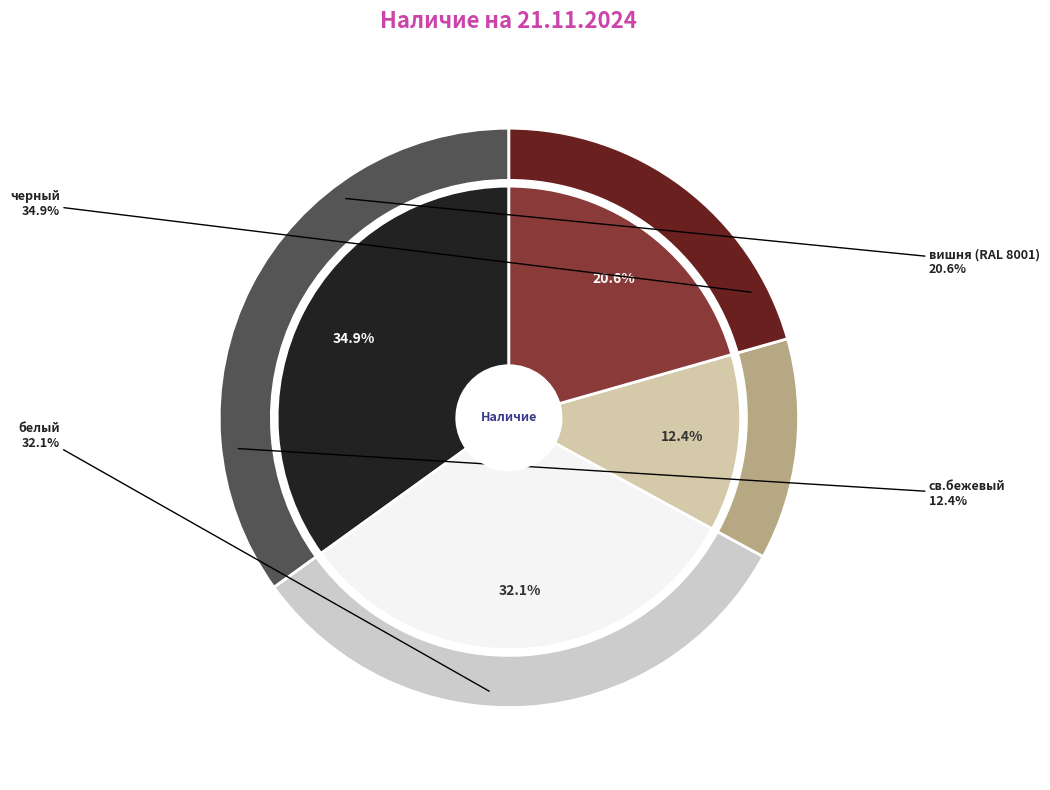

Is it true that св.бежевый is 12% of the pie?

True